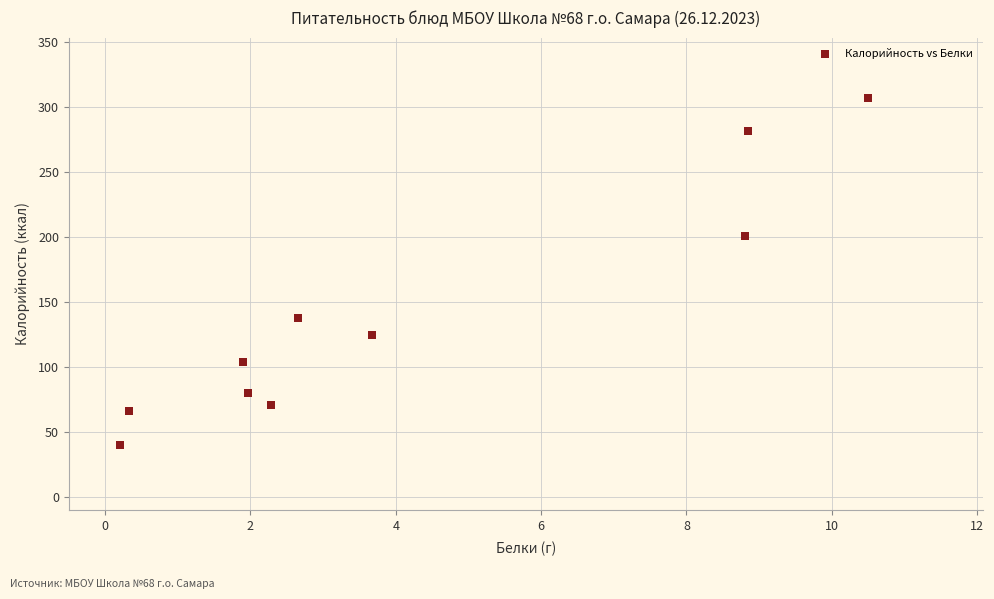

What is the average Y value?

141